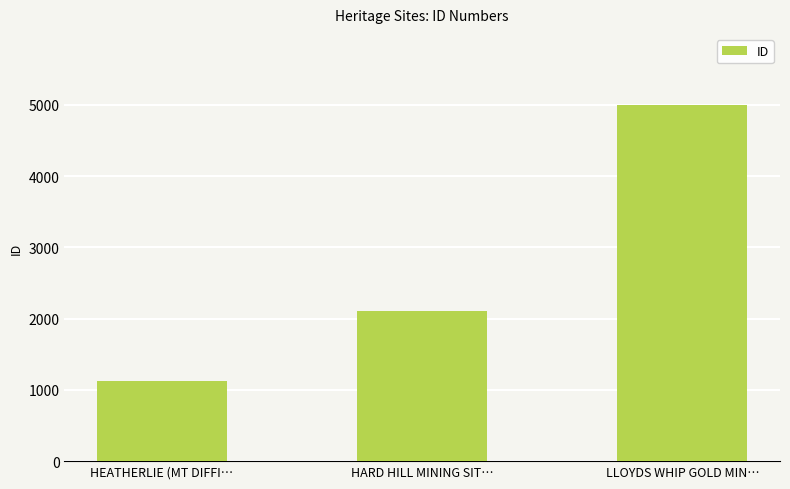

How many bars are there in total?

3